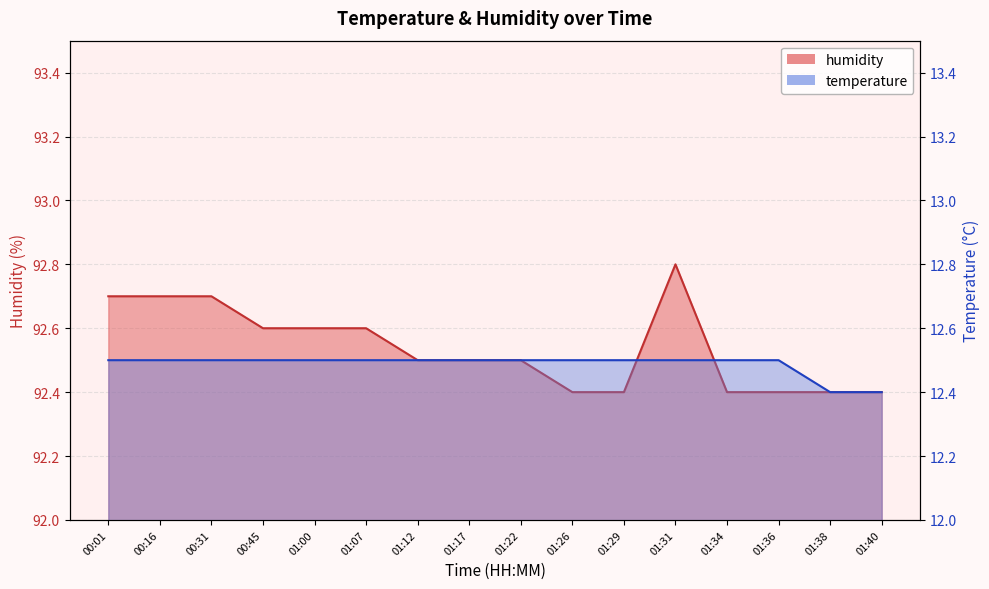

What is the sum of the humidity values at 01:36 and 01:17?

184.9